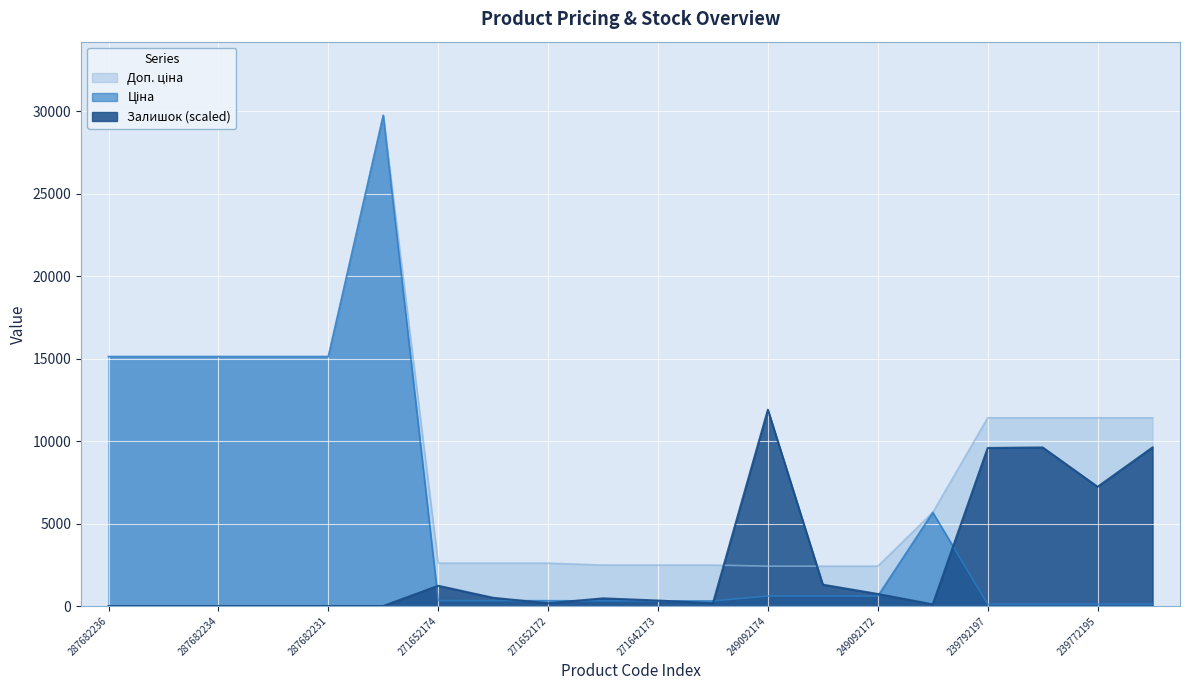

List the series in order of their overall mean, lowest first.

Залишок, Ціна, Доп. ціна